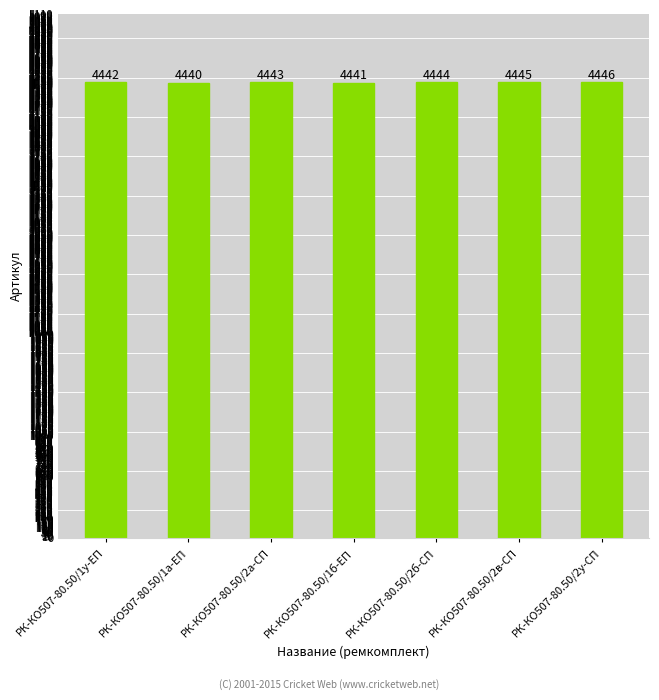

Rank the categories by value from highest to lowest.

РК-КО507-80.50/2у-СП, РК-КО507-80.50/2в-СП, РК-КО507-80.50/2б-СП, РК-КО507-80.50/2а-СП, РК-КО507-80.50/1у-ЕП, РК-КО507-80.50/1б-ЕП, РК-КО507-80.50/1а-ЕП